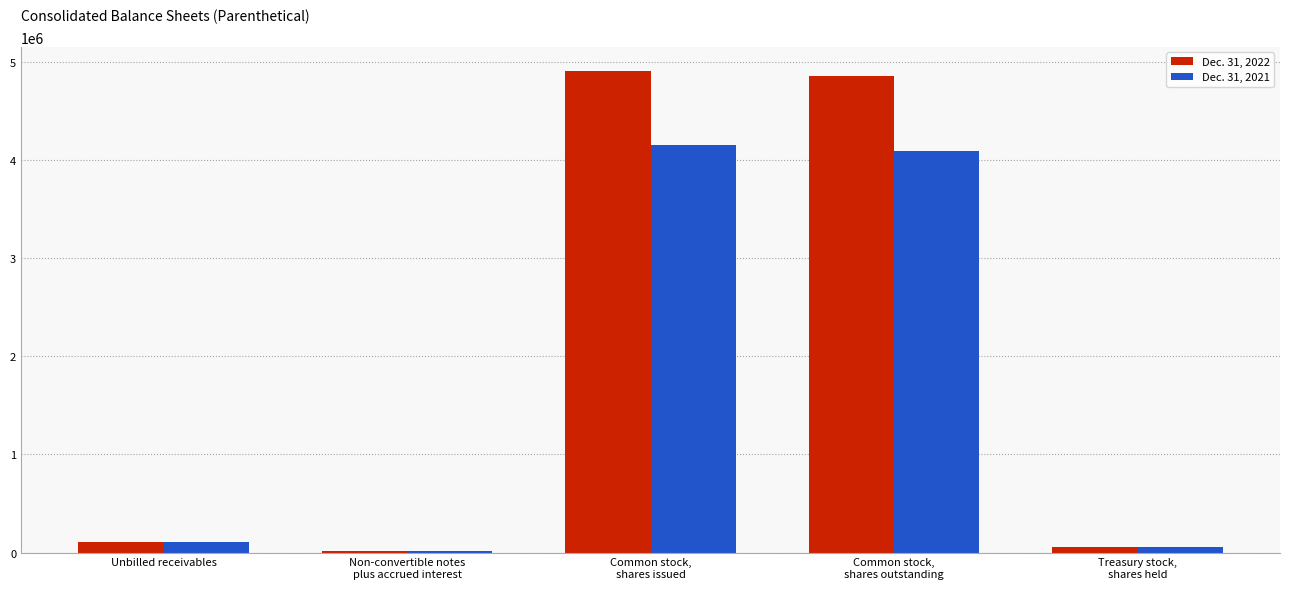

What is the difference between the Dec. 31, 2022 values at Common stock,
shares outstanding and Treasury stock,
shares held?

4797789